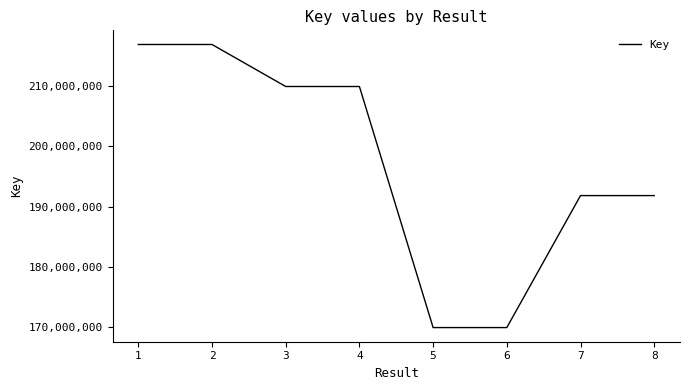

What is the ratio of the value at 4 to the value at 8?

1.1